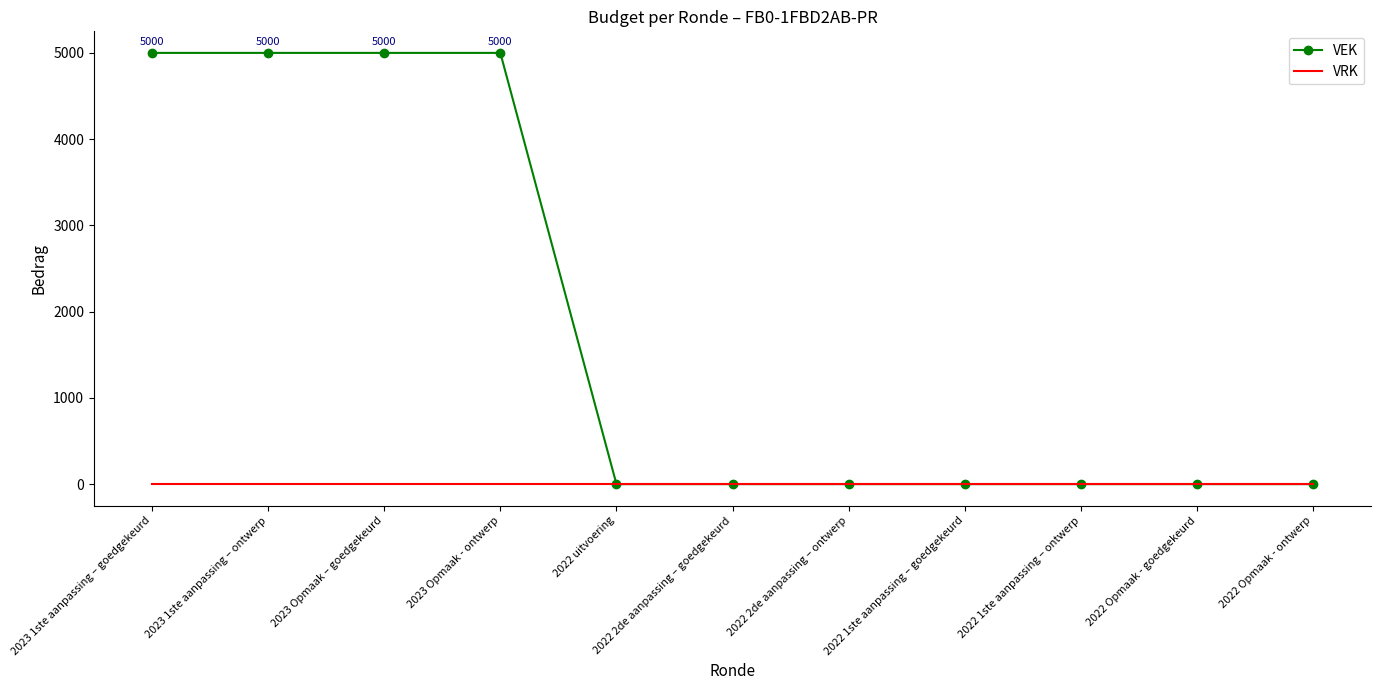

The value of VEK at 2022 Opmaak - goedgekeurd is 0. True or false?

True